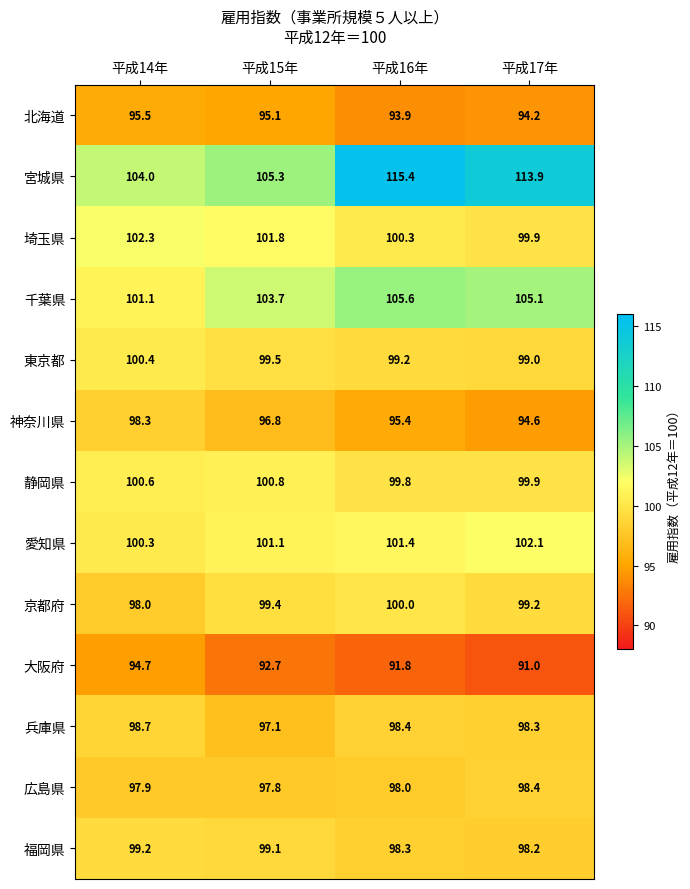

Rank the categories by 北海道 value from highest to lowest.

平成14年, 平成15年, 平成17年, 平成16年